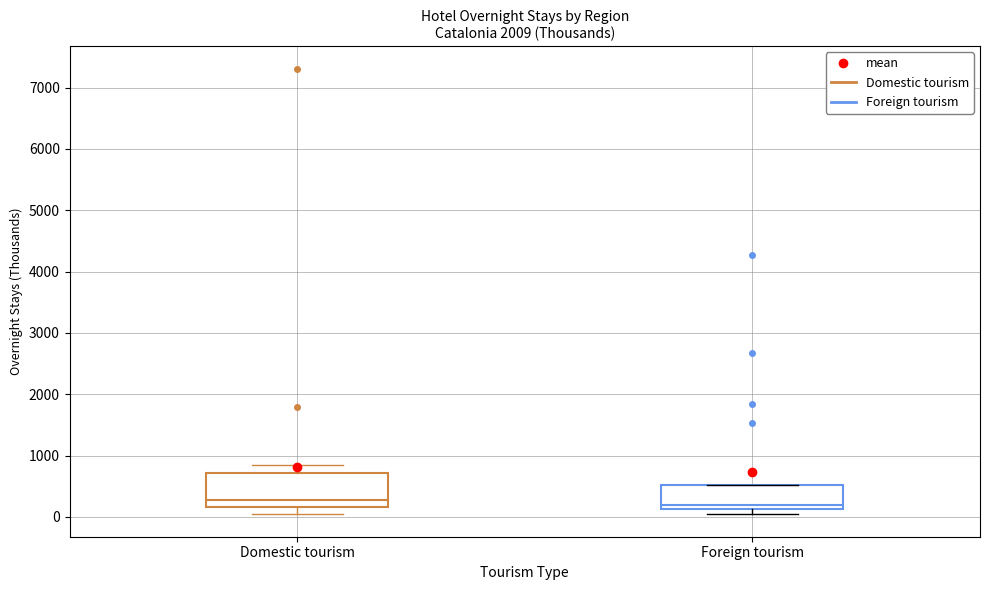

Where is the upper edge of the box for Foreign tourism on the y-axis? The values are not printed on the chart, so give them approximately, as read against the axis.

500